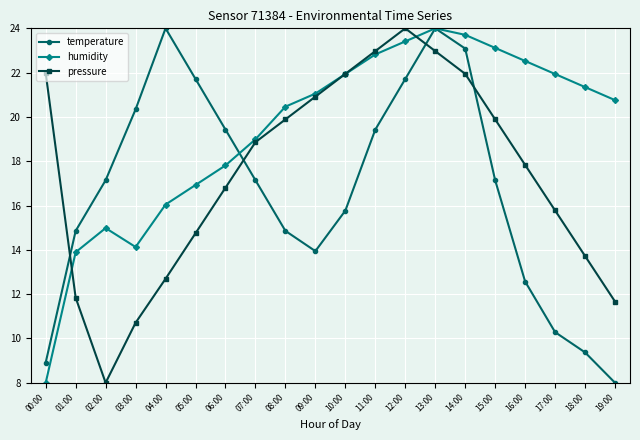

At which label does pressure first exceed 18?

00:00